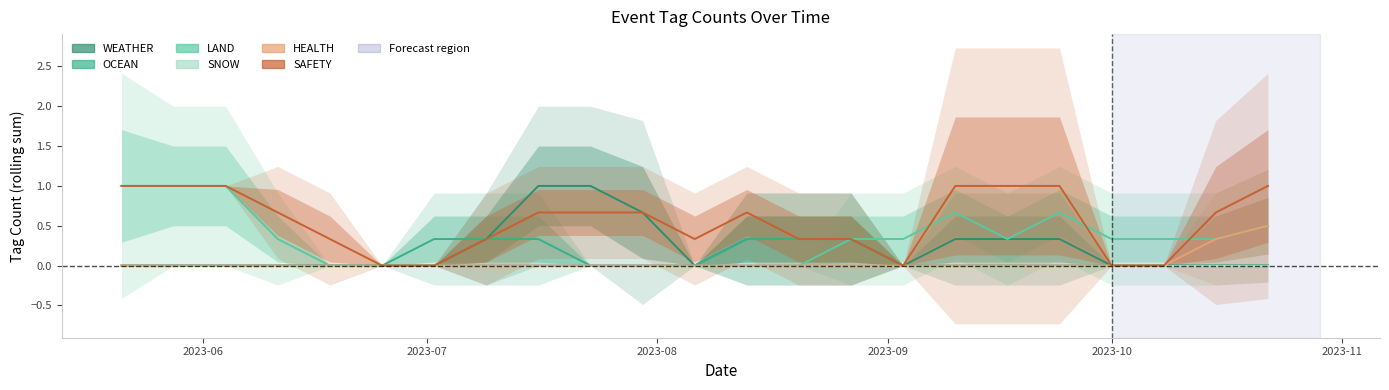

Rank the series by their maximum value, from lowest to highest.

SNOW, OCEAN, HEALTH, WEATHER, LAND, SAFETY